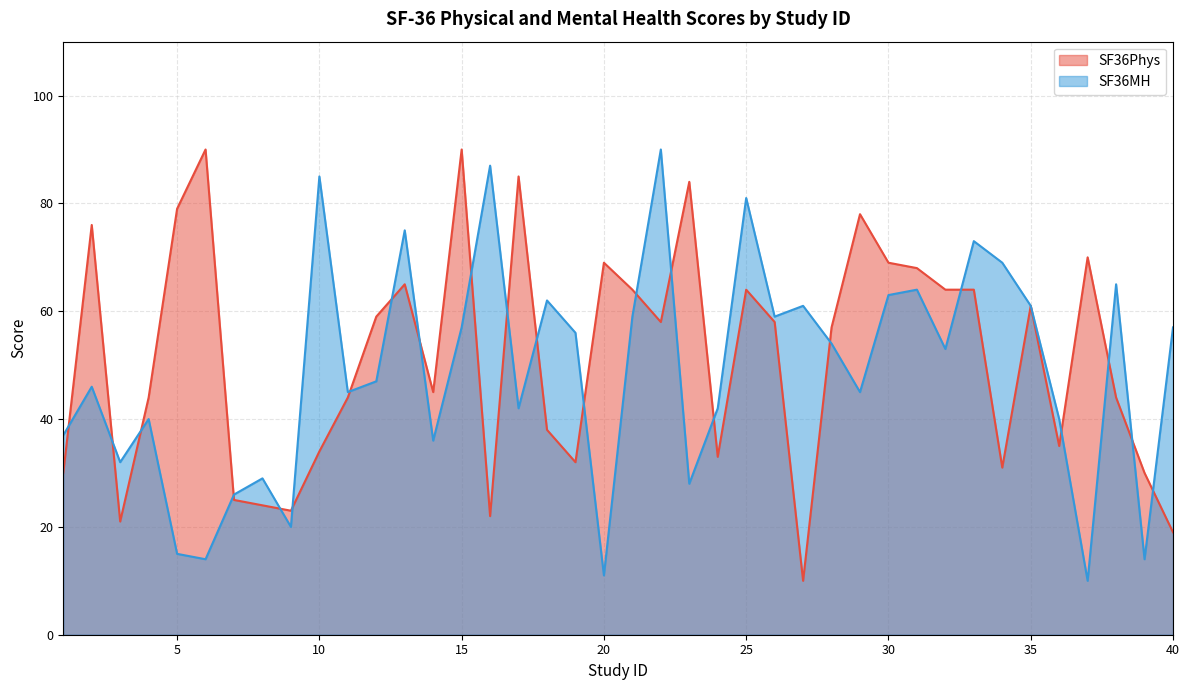

Which series has the widest spread of values?

SF36Phys